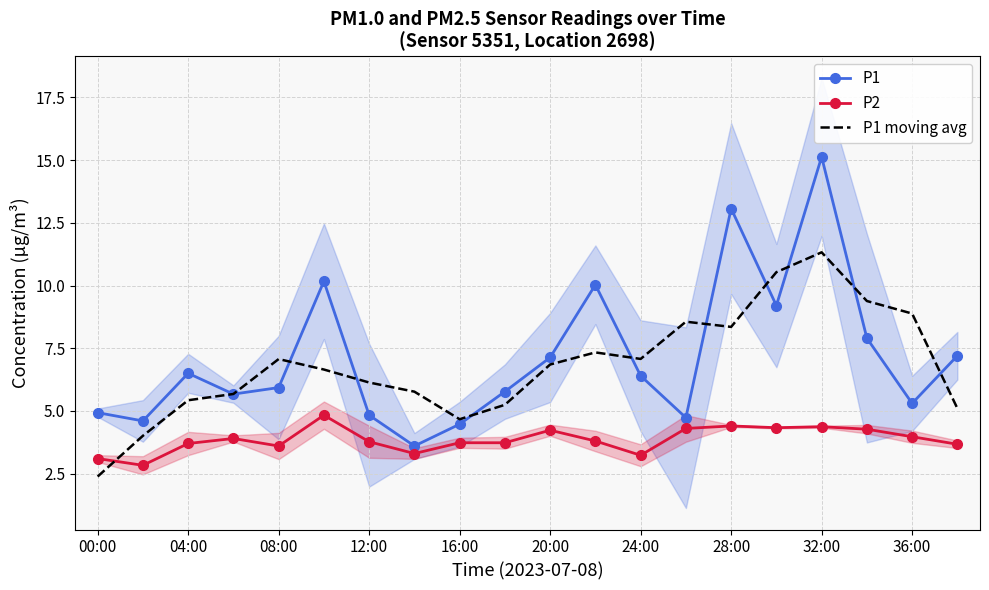

What is the approximate value of P1 at 13?

4.7